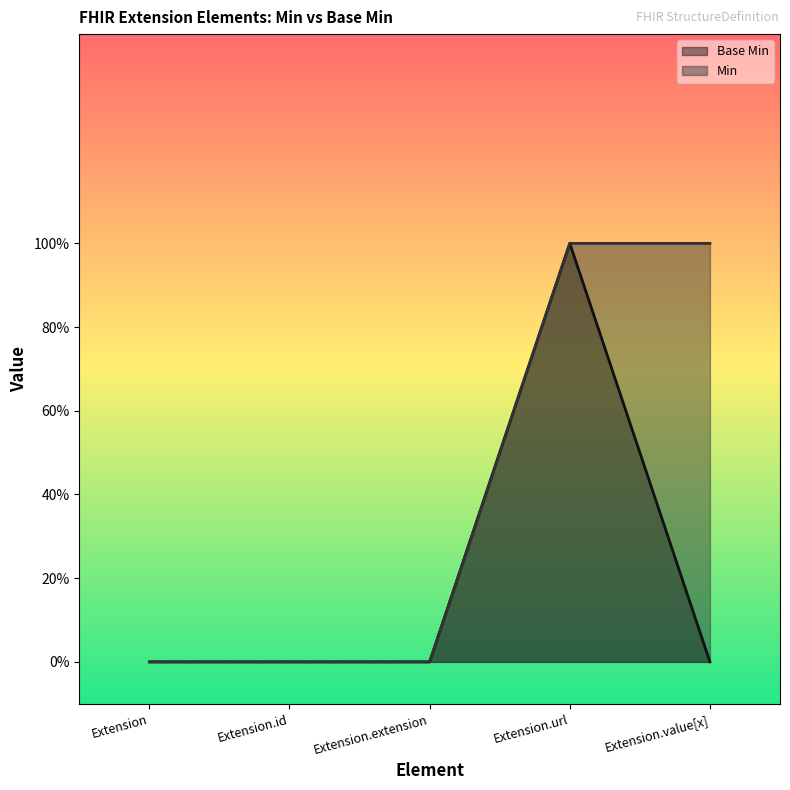

What is the sum of all Base Min values?

1